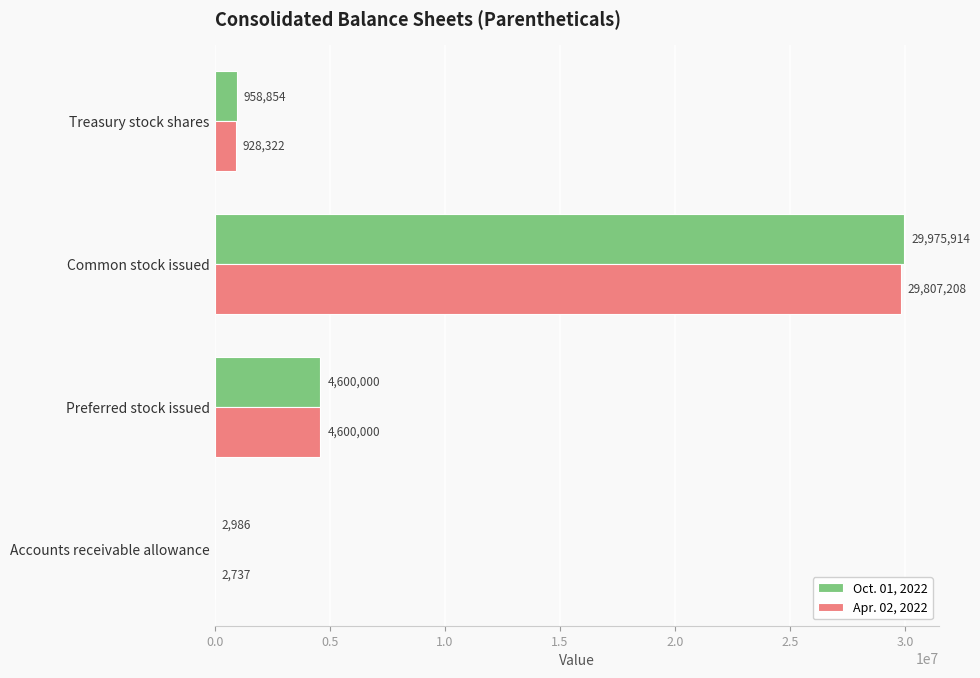

Which series has the largest total across all categories?

Oct. 01, 2022